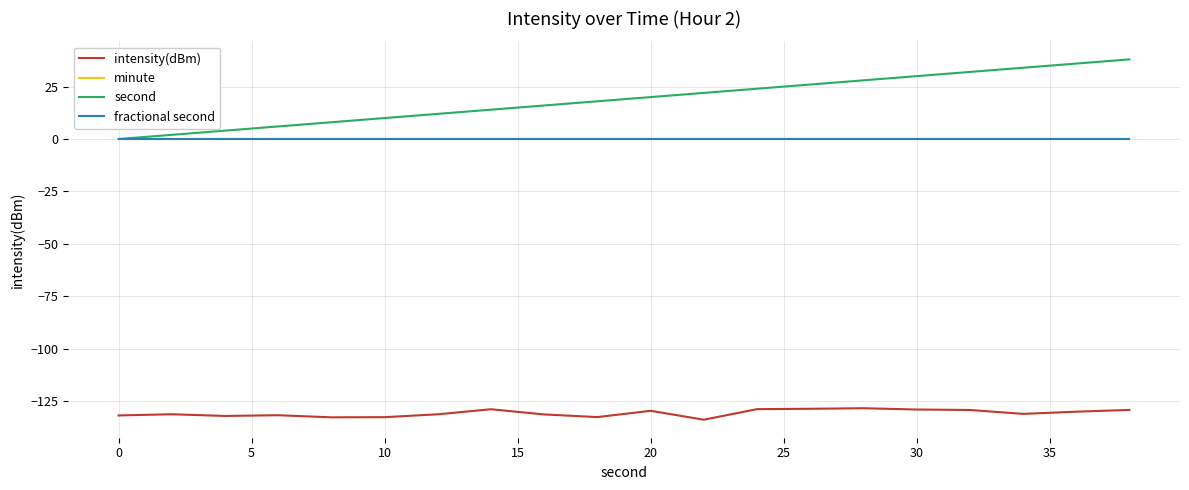

Does the chart display data point markers on the line(s)?

No